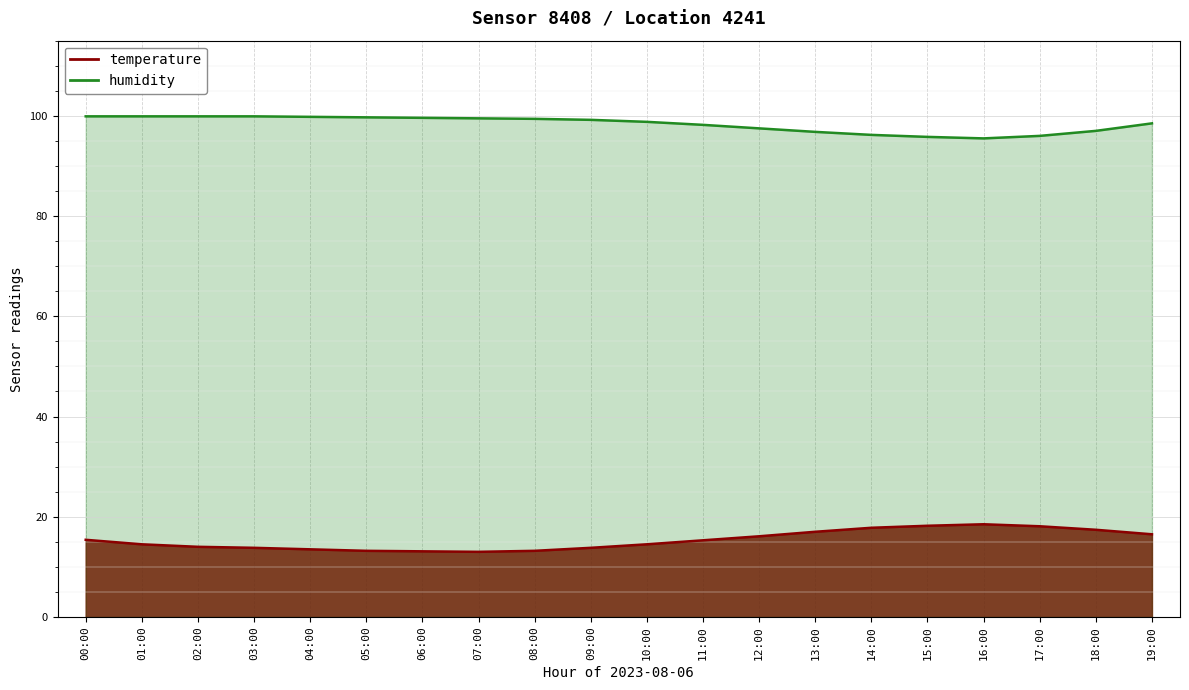

What is the approximate value of temperature at 17:00?

18.1